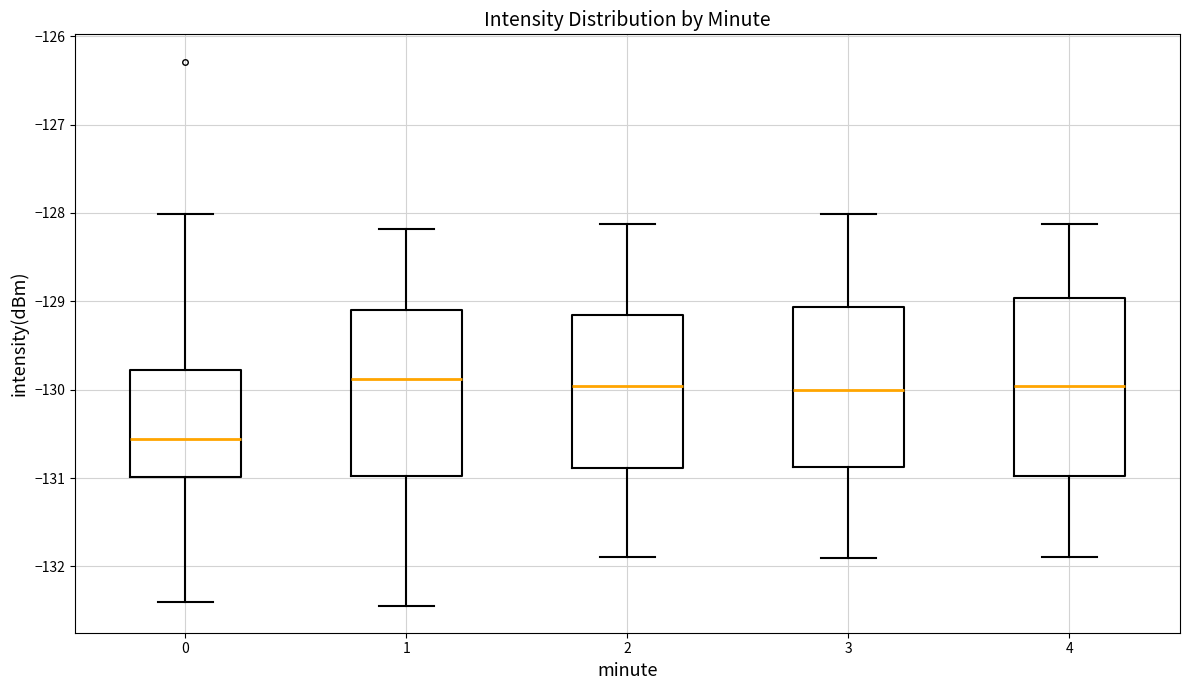

Reading left to right, transcribe this box plot: for each box, give where its median line is, the range the box spans, and where its two whiskers end, as read against the y-axis. The values are not printed on the chart, so give them approximately, as read against the axis.

0: median -130.6, box -131.0 to -129.8, whiskers -132.4 to -128.0
1: median -129.9, box -131.0 to -129.1, whiskers -132.4 to -128.2
2: median -130.0, box -130.9 to -129.2, whiskers -131.9 to -128.1
3: median -130.0, box -130.9 to -129.1, whiskers -131.9 to -128.0
4: median -130.0, box -131.0 to -129.0, whiskers -131.9 to -128.1